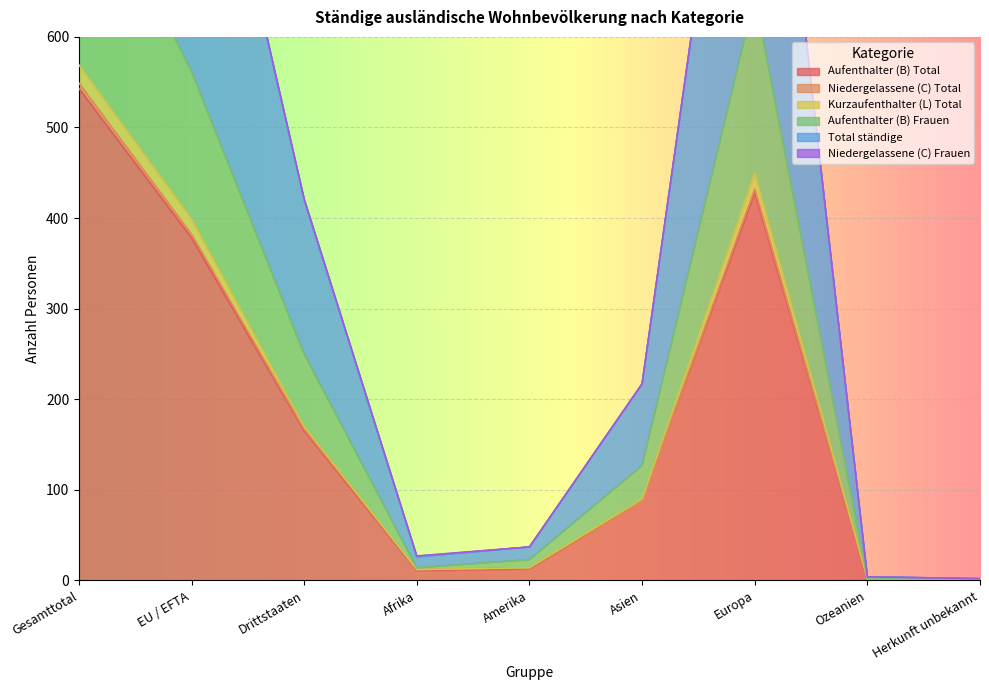

Is it true that Kurzaufenthalter (L) Total equals 6 at Amerika?

False